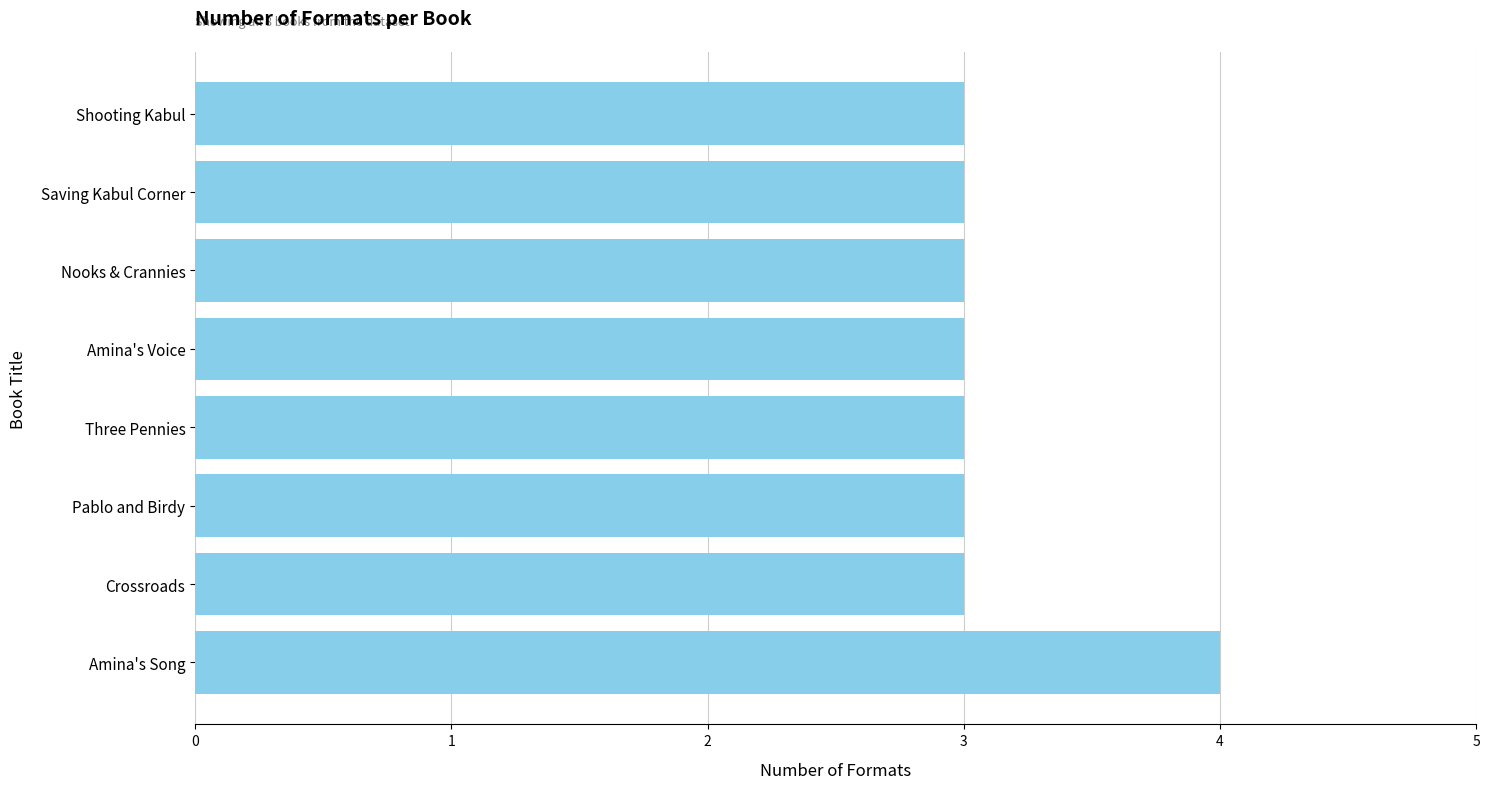

How many data points does each series have?

8